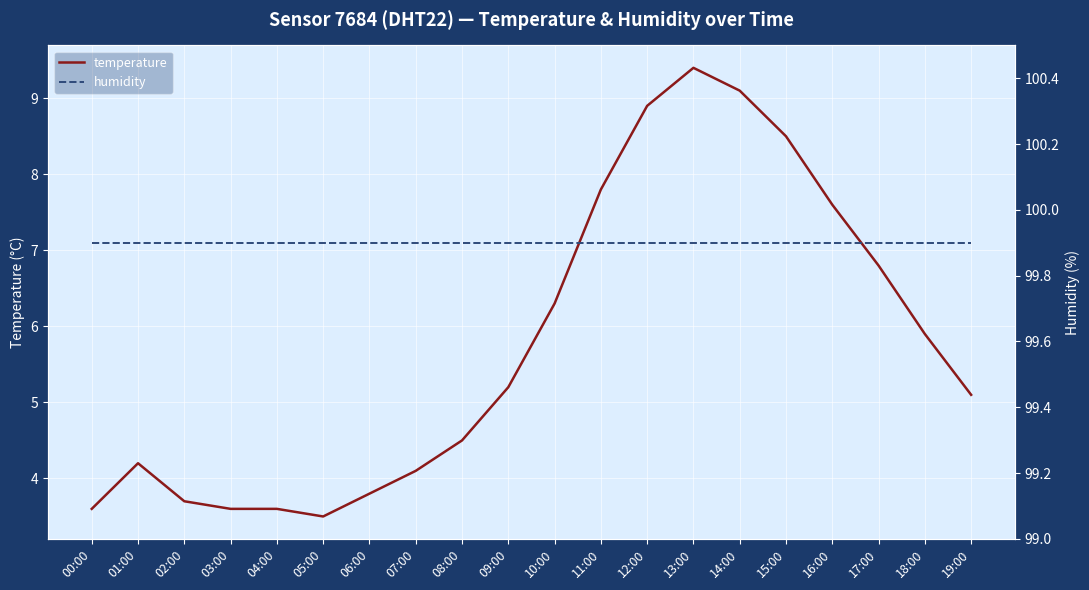

What is the difference between the maximum and minimum values in the temperature series?

5.9